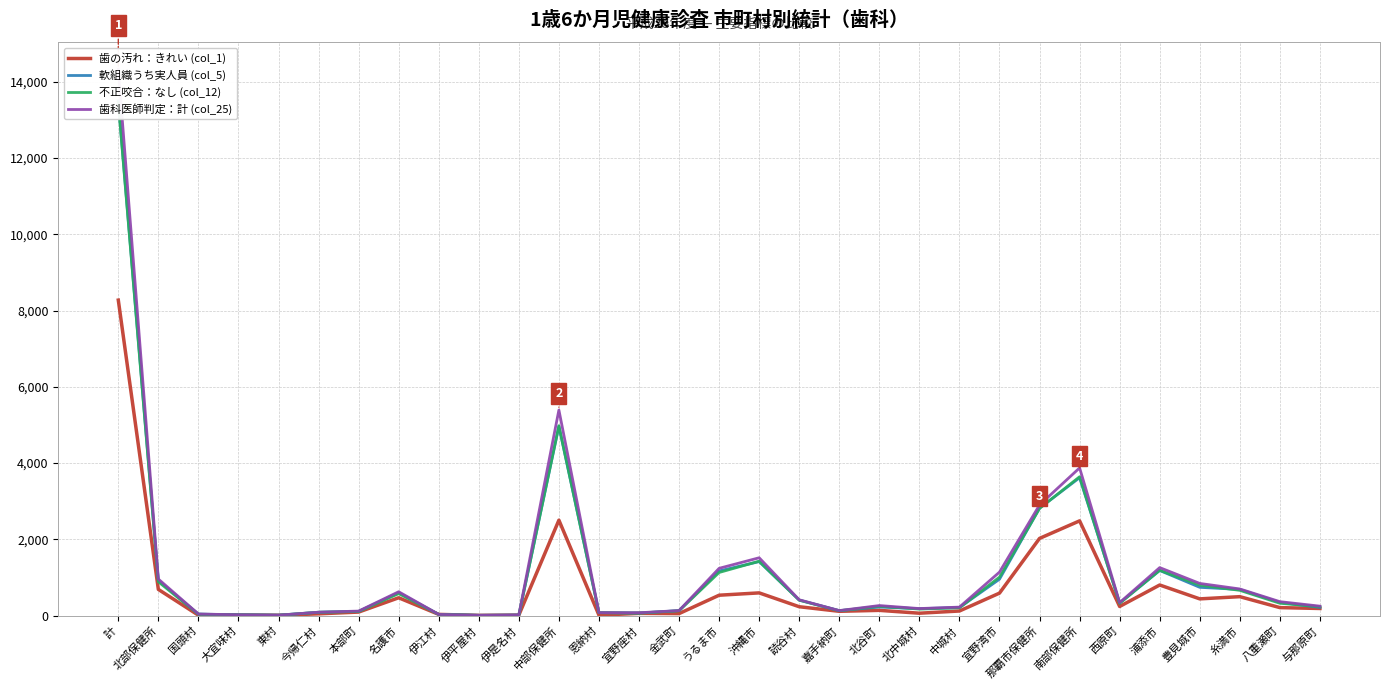

What position from the left is 今帰仁村?

6